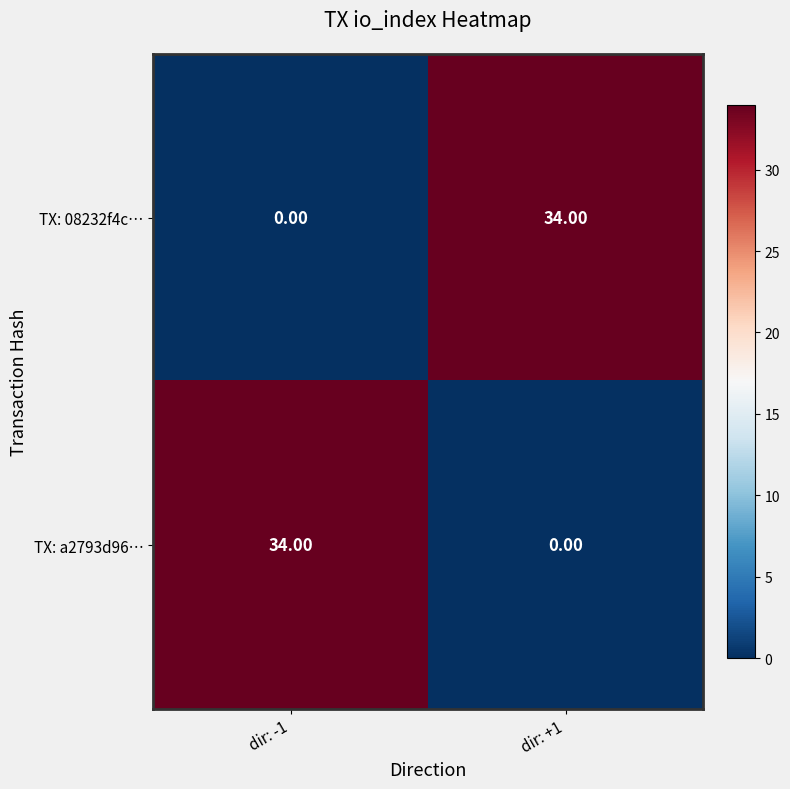

List the labels in order of TX: 08232f4c… value, largest first.

dir: +1, dir: -1